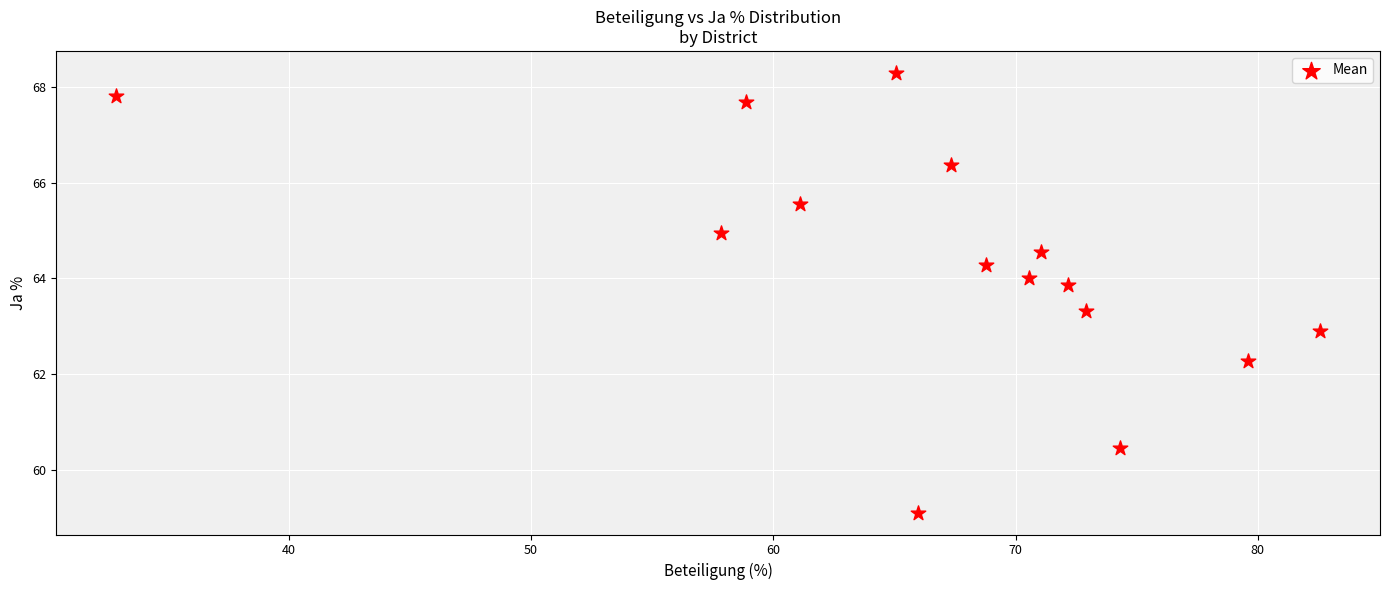

What is the range of Y values (max minus min)?

9.2